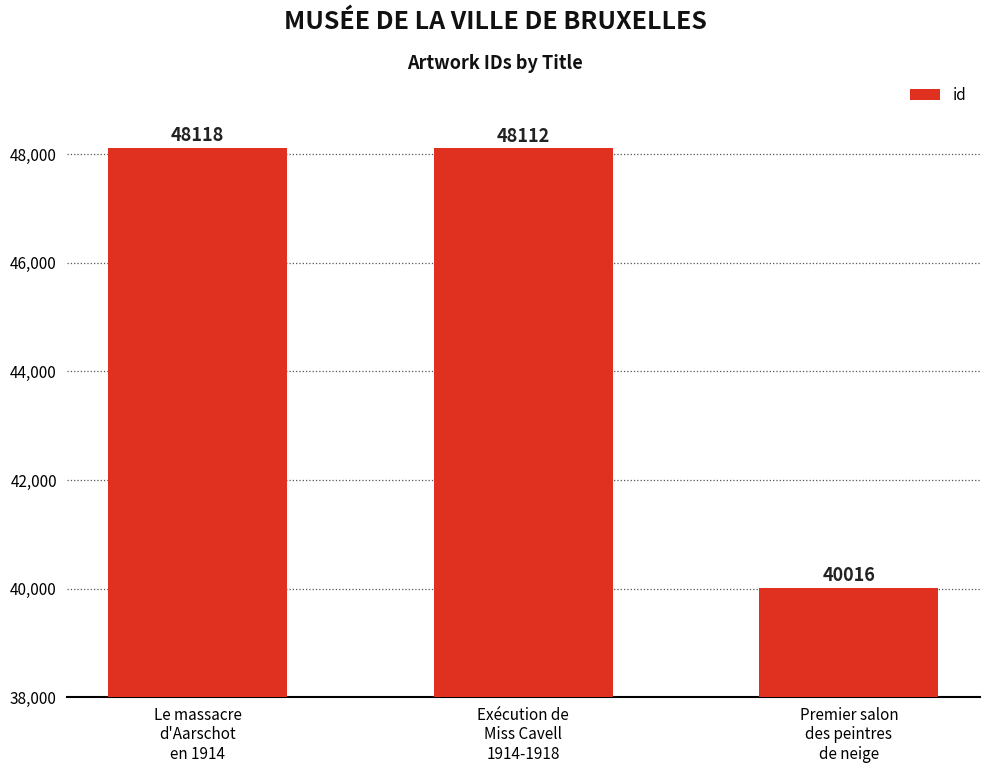

Where does the data first go above 48112?

Le massacre
d'Aarschot
en 1914